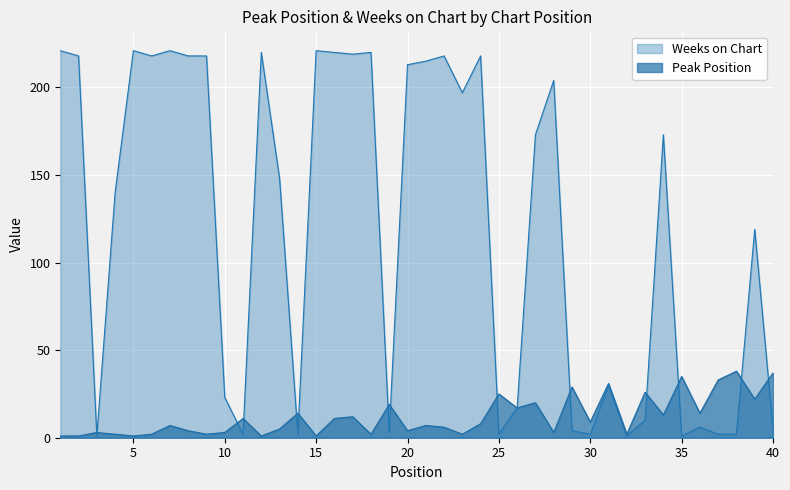

At 10, list the series in order from largest to smallest.

Weeks on Chart, Peak Position